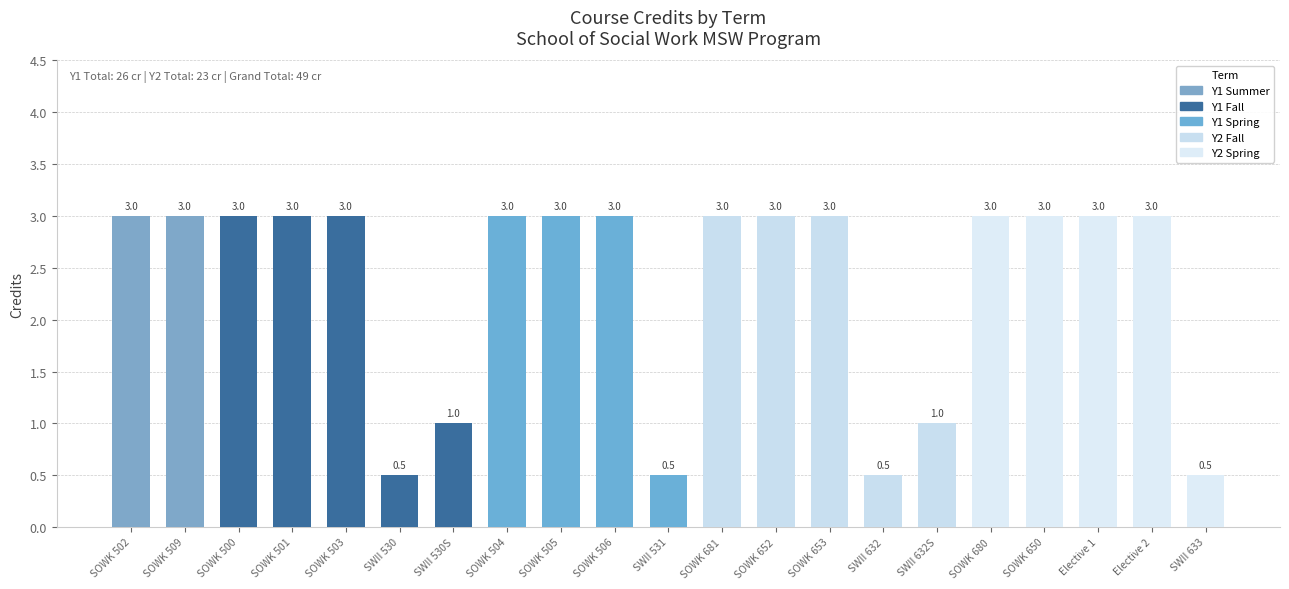

Count the number of data series in this chart.

1